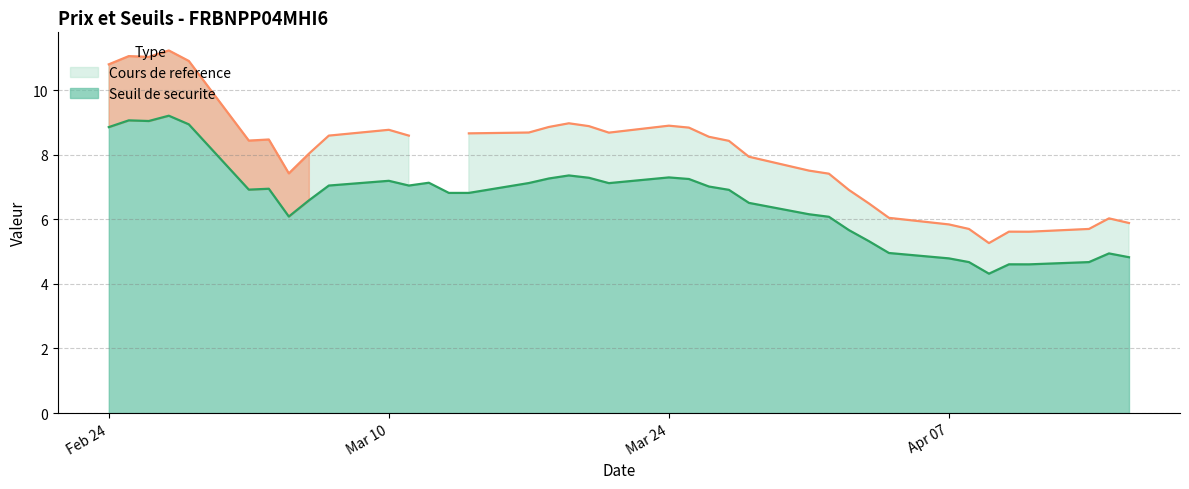

At 2025-03-28, list the series in order from largest to smallest.

Cours de reference, Seuil de securite